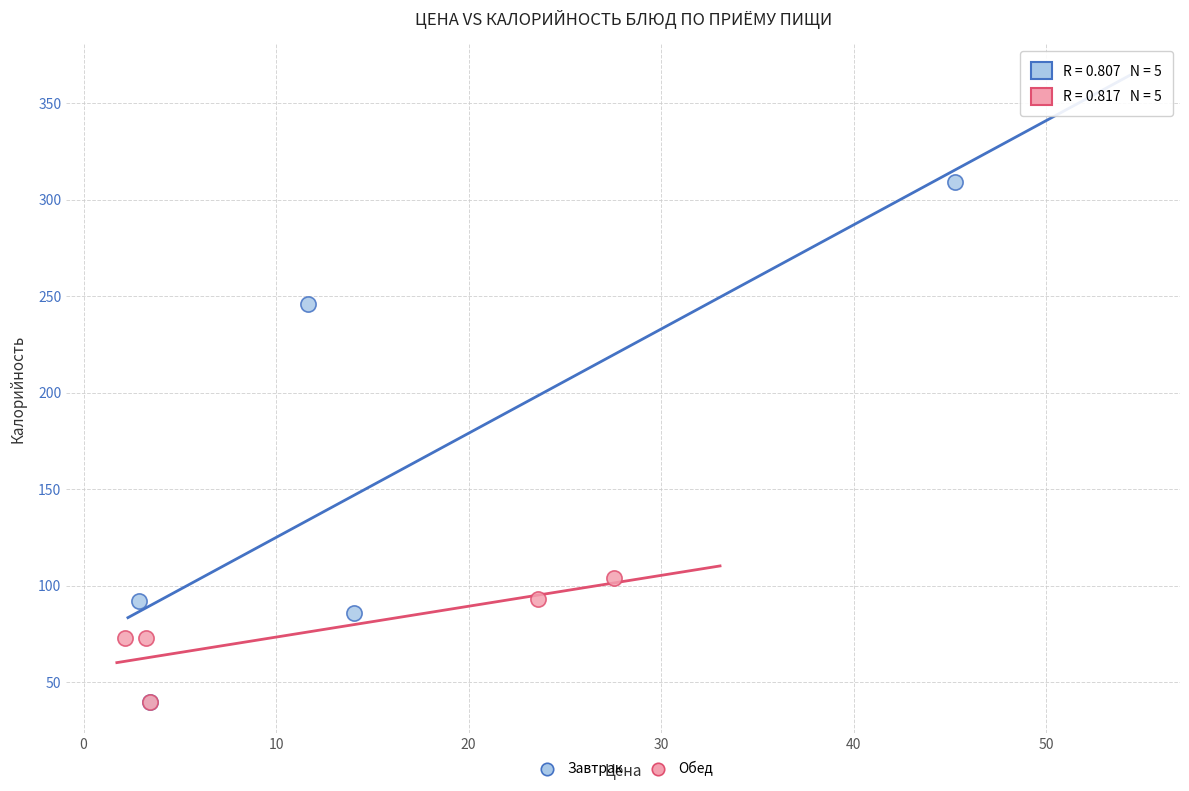

Which series reaches the maximum Y coordinate?

Завтрак